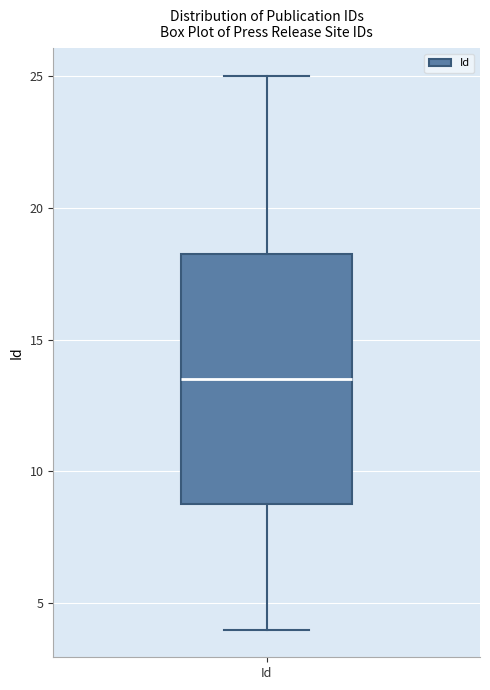

Where is the lower edge of the box for Id on the y-axis? The values are not printed on the chart, so give them approximately, as read against the axis.

9.0